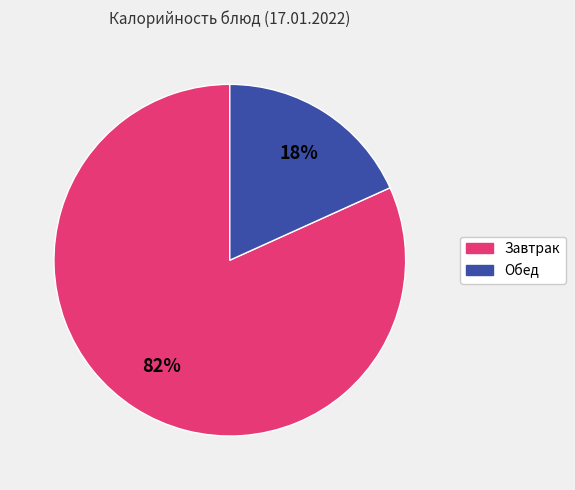

Is there a majority slice in this chart?

Yes